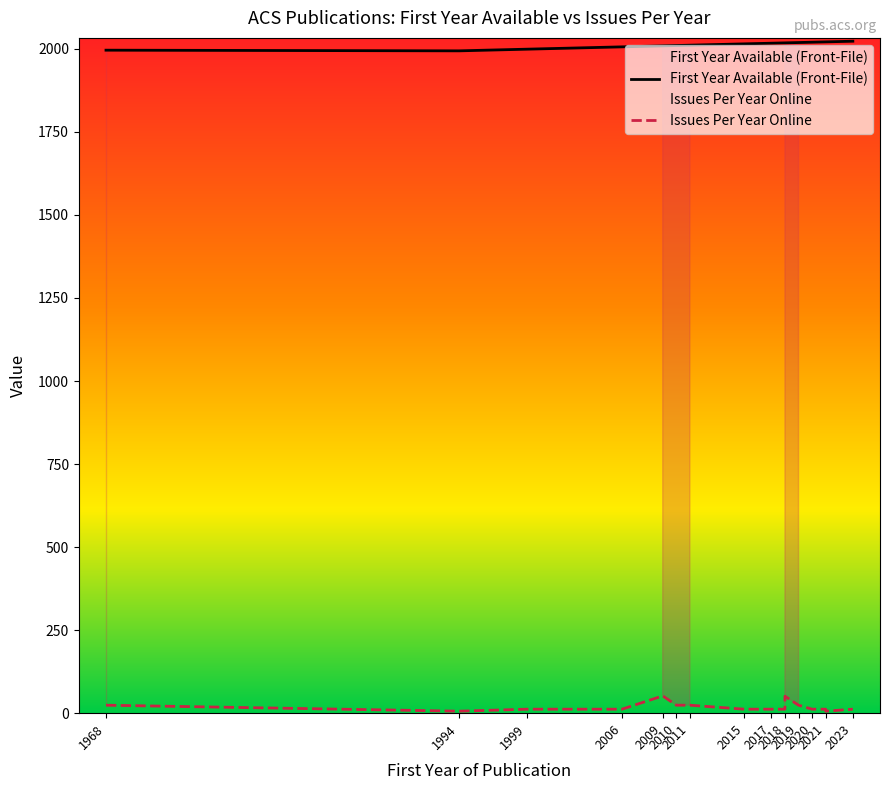

Rank the categories by First Year Available (Front-File) value from lowest to highest.

1994, 1968, 1999, 2006, 2009, 2010, 2011, 2015, 2015, 2017, 2018, 2018, 2018, 2019, 2019, 2020, 2021, 2021, 2023, 2023